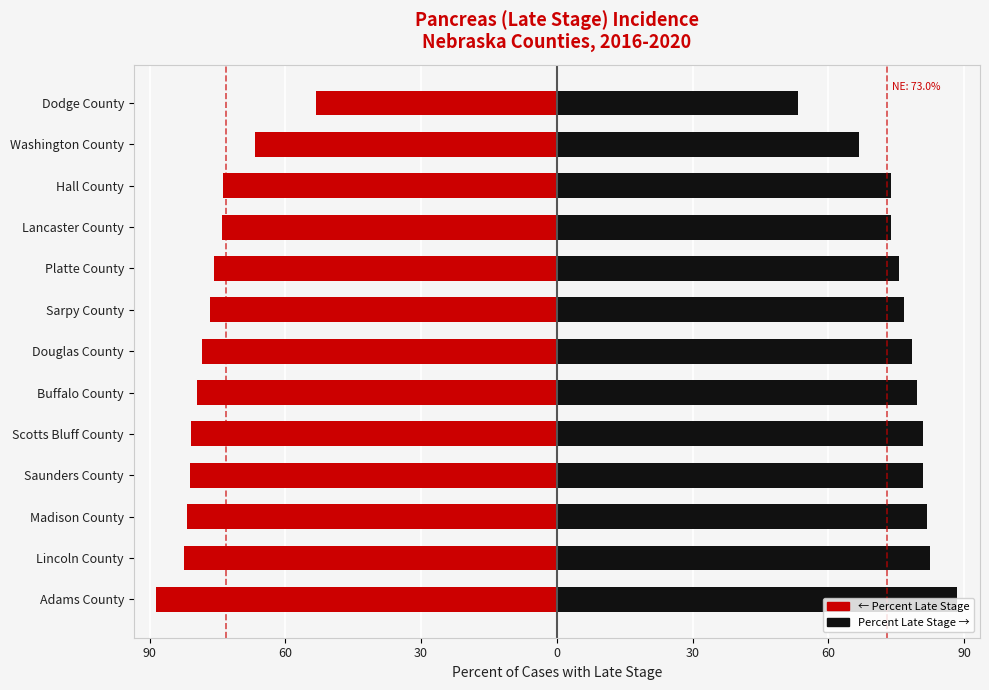

What is the value of the Percent Late Stage (left) bar at the 10th from the left?

-73.9